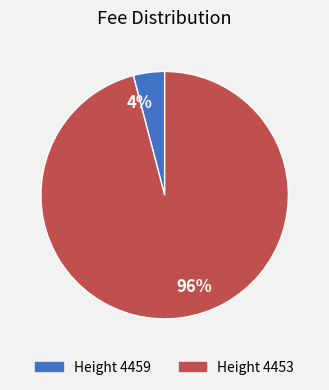

Rank the categories by value from lowest to highest.

4%, 96%